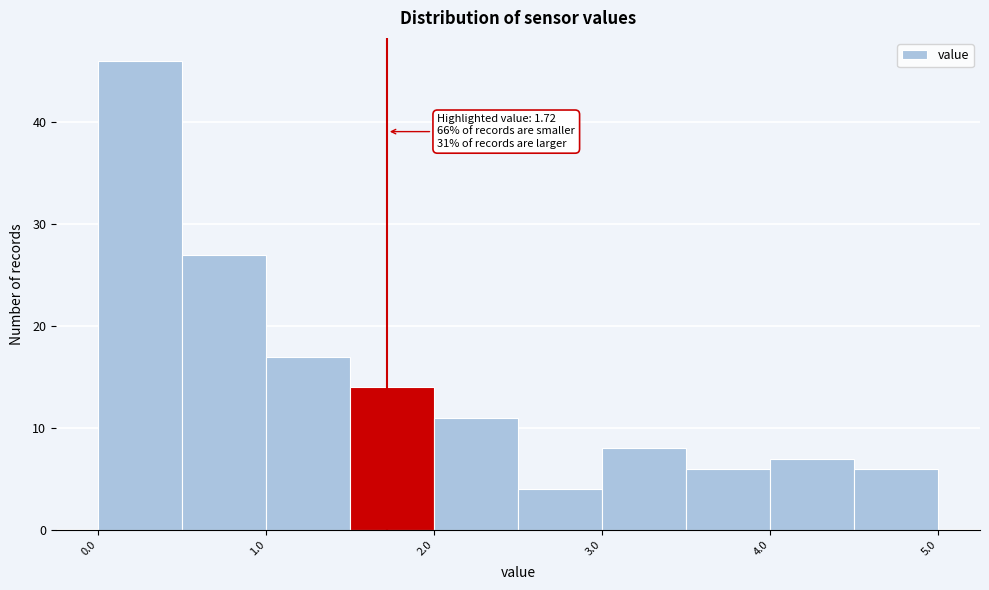

Which range on the x-axis has the tallest bar?

0.0 to 0.5